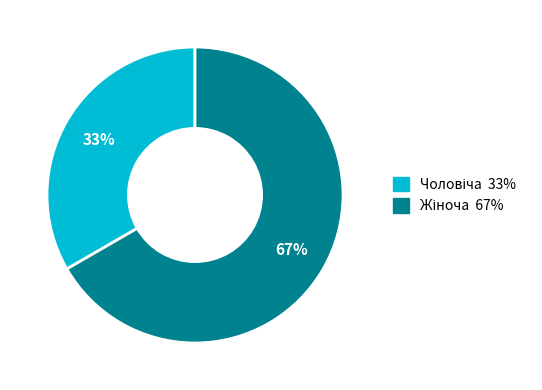

Is there any slice that represents more than half of the pie?

Yes